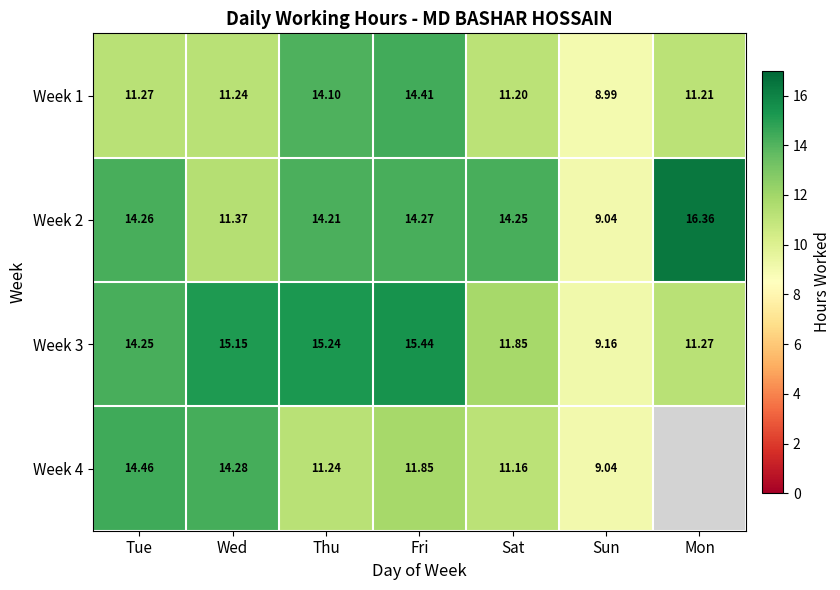

How many distinct data groups are displayed?

4